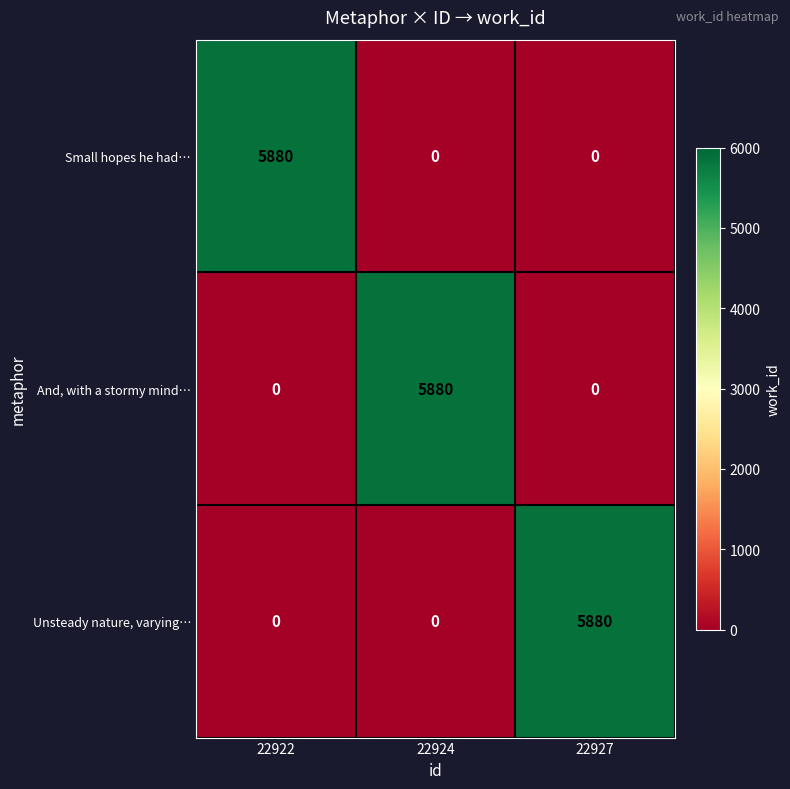

What is the maximum value for Small hopes he had…?

5880